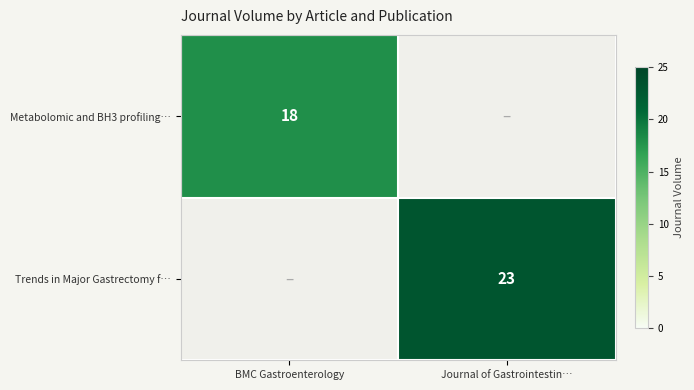

The Metabolomic and BH3 profiling… series shows 18 at BMC Gastroenterology. True or false?

True